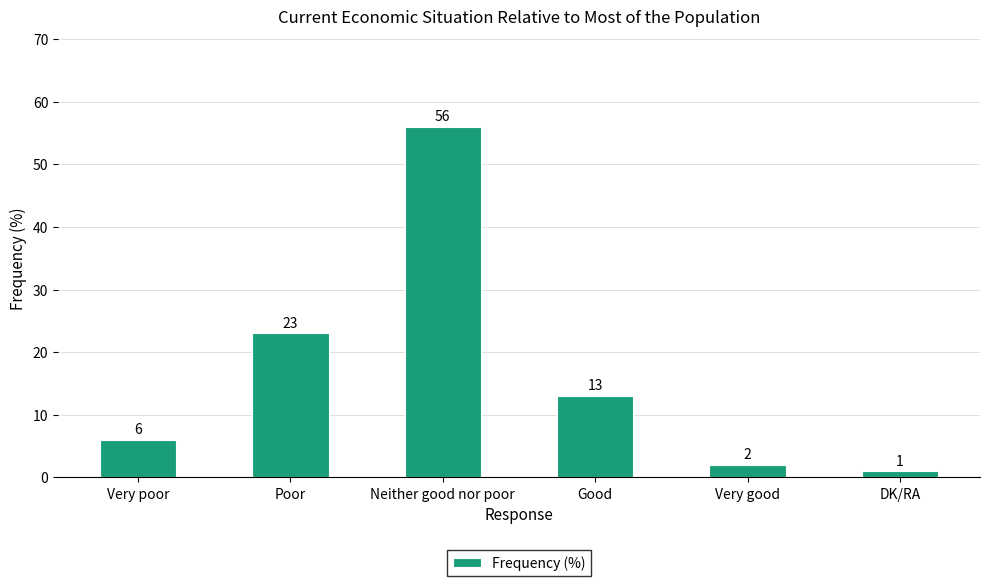

What position from the left is Very good?

5